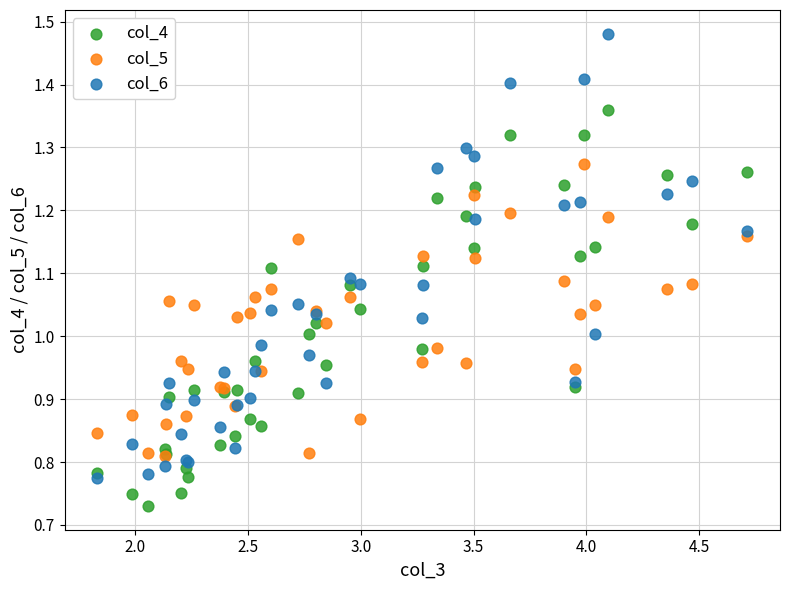

What are all the series names shown in the legend?

col_4, col_5, col_6